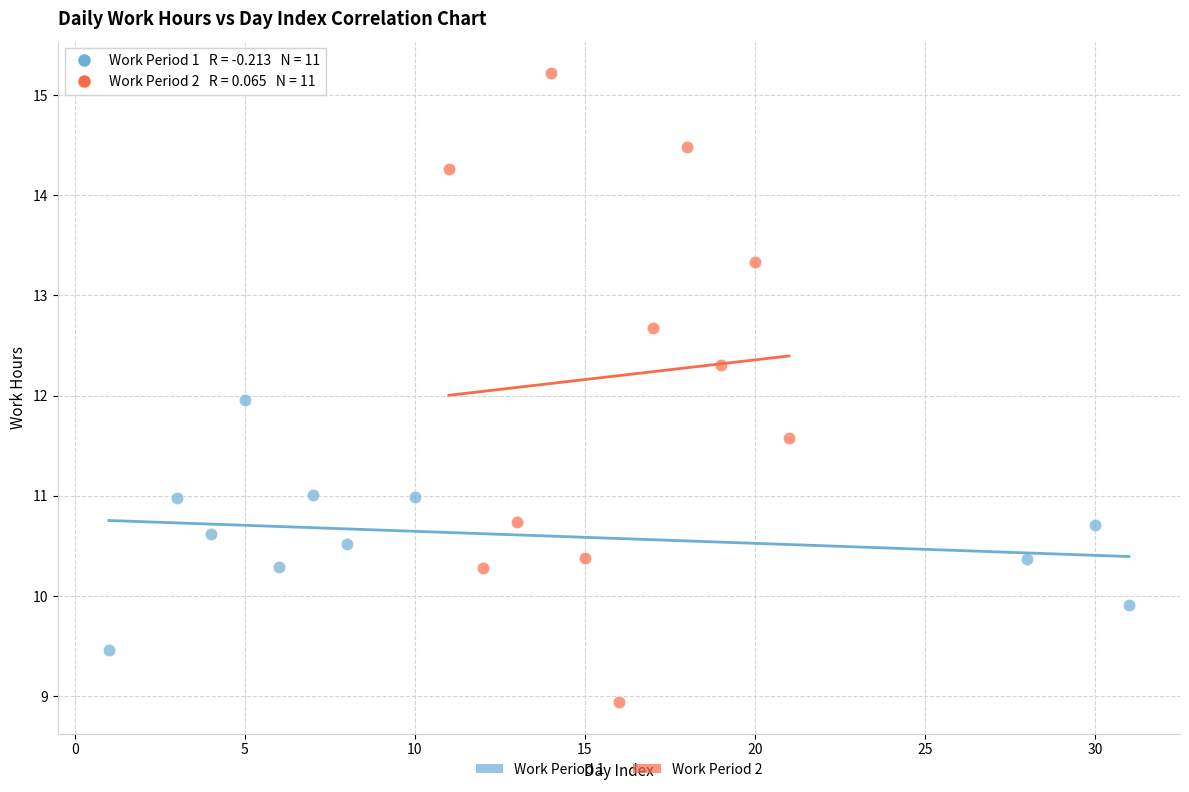

What are all the series names shown in the legend?

Work Period 1, Work Period 2